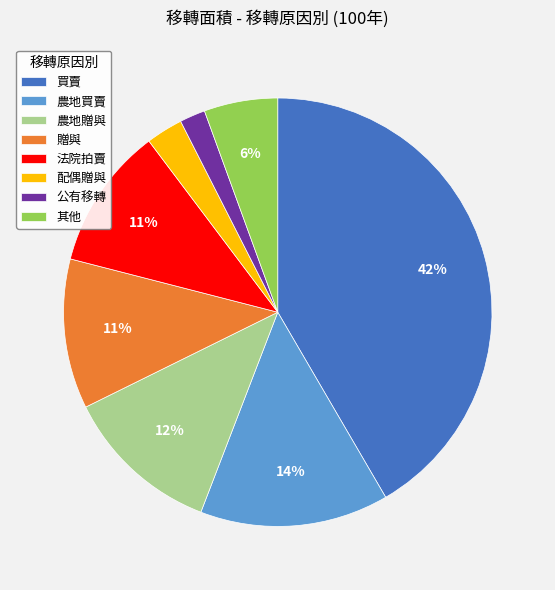

Count the number of slices in the pie.

8